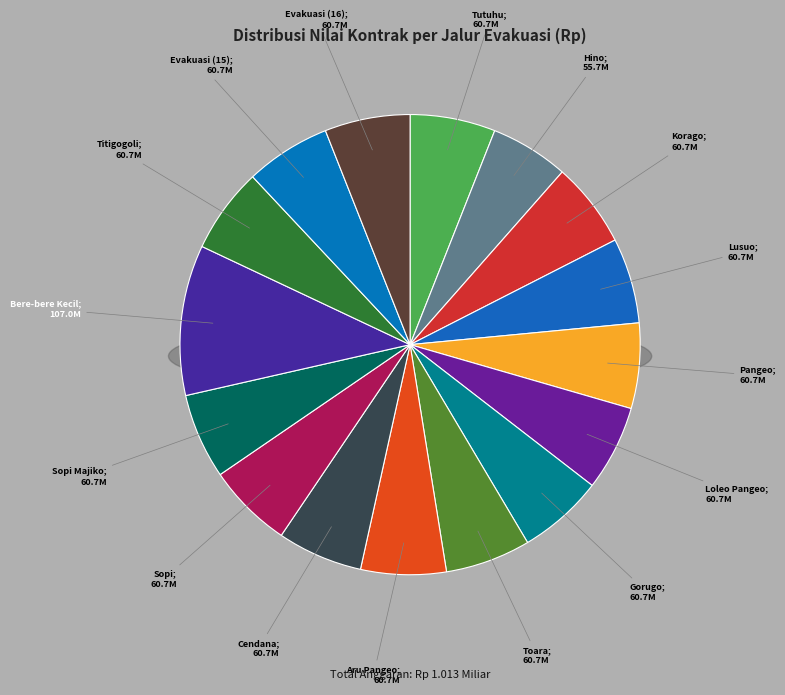

What percentage is the Jalur Evakuasi Desa Aru Pangeo slice, to the nearest percent?

6%